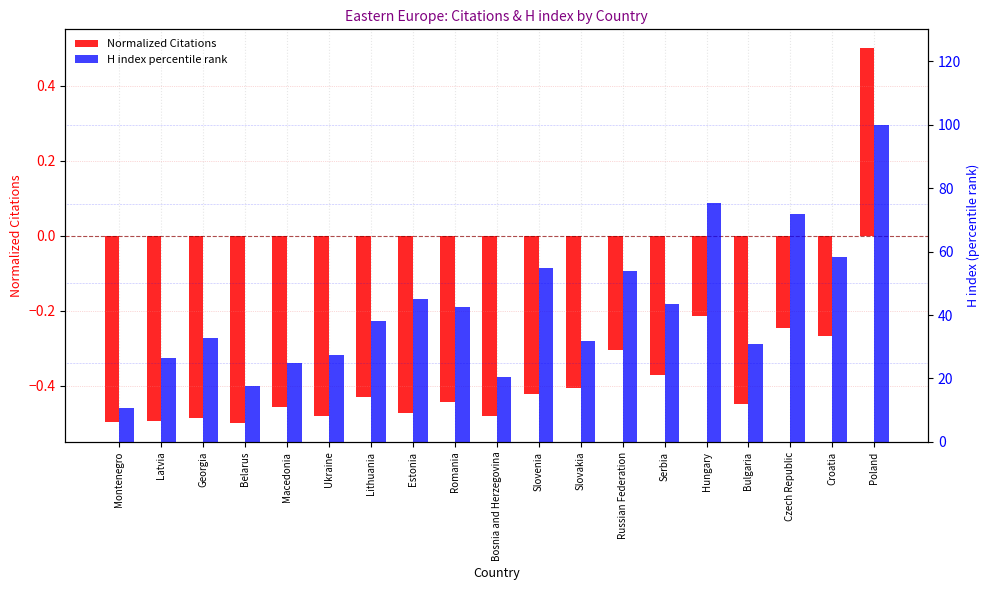

Reading left to right, transcribe all the data shown in this chart.

Normalized Citations (log scale): -0.5	-0.5	-0.5	-0.5	-0.5	-0.5	-0.4	-0.5	-0.4	-0.5	-0.4	-0.4	-0.3	-0.4	-0.2	-0.4	-0.2	-0.3	0.5
H index percentile rank: 10.6	26.5	32.7	17.7	24.8	27.4	38.1	45.1	42.5	20.4	54.9	31.9	54.0	43.4	75.2	31.0	71.7	58.4	100.0